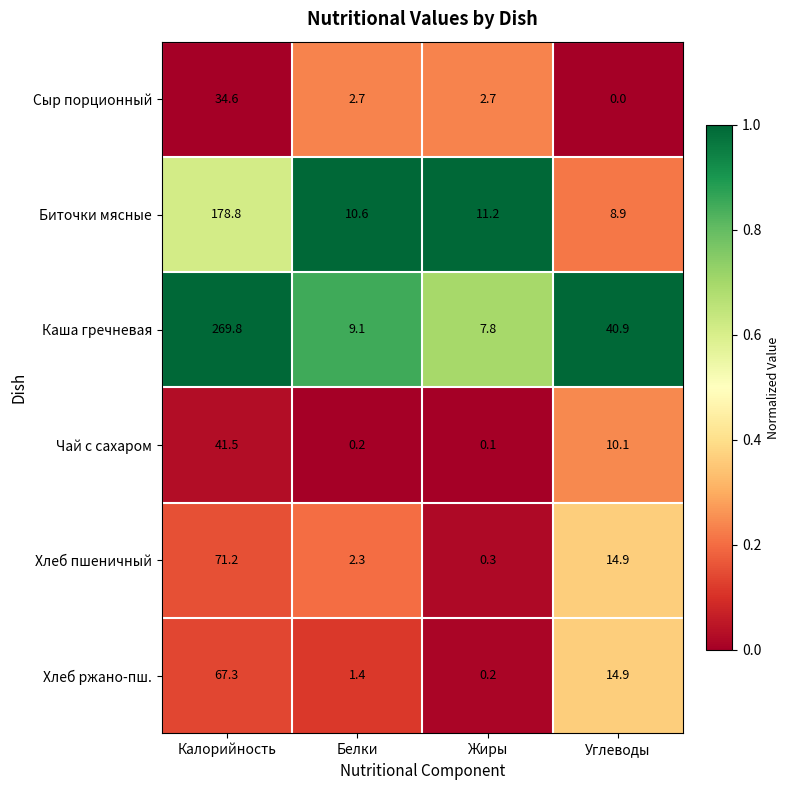

Which series has the largest range (max minus min)?

Каша гречневая